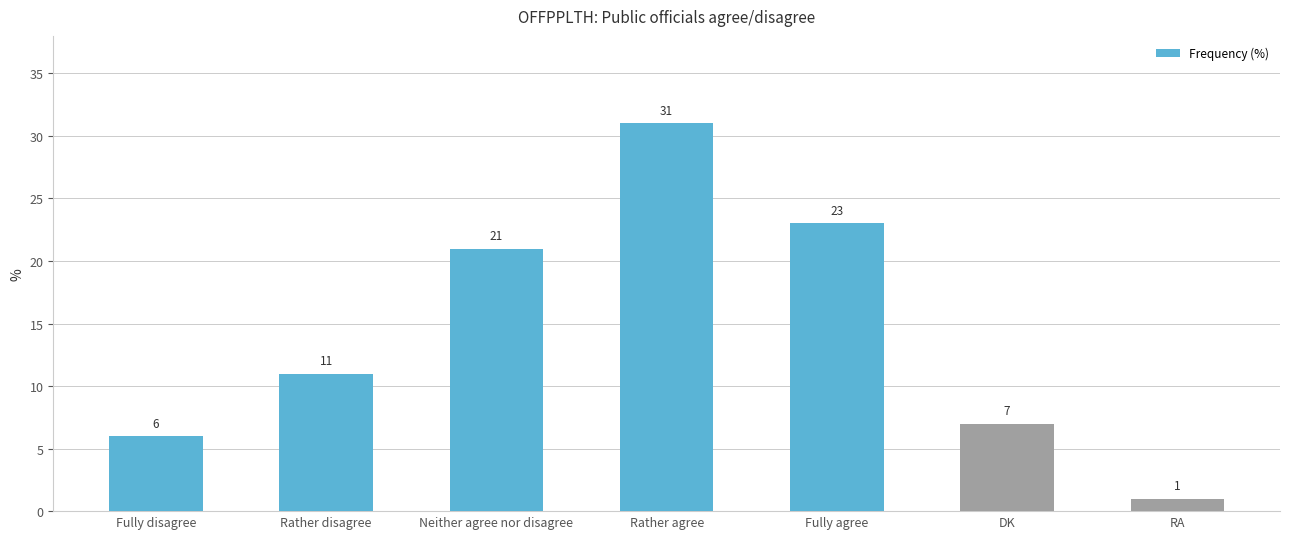

Reading left to right, list all the values displayed in this chart.

6	11	21	31	23	7	1